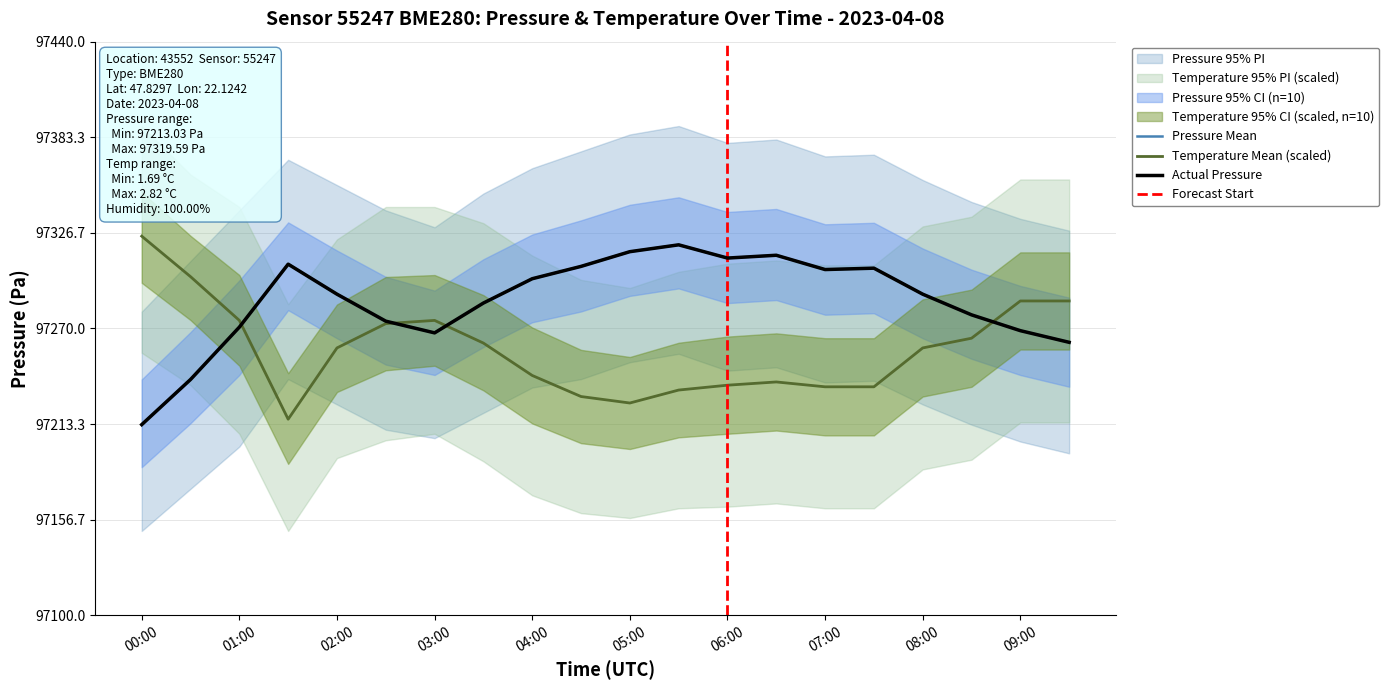

What is the value of the pressure point at the 1st from the left?

97213.0